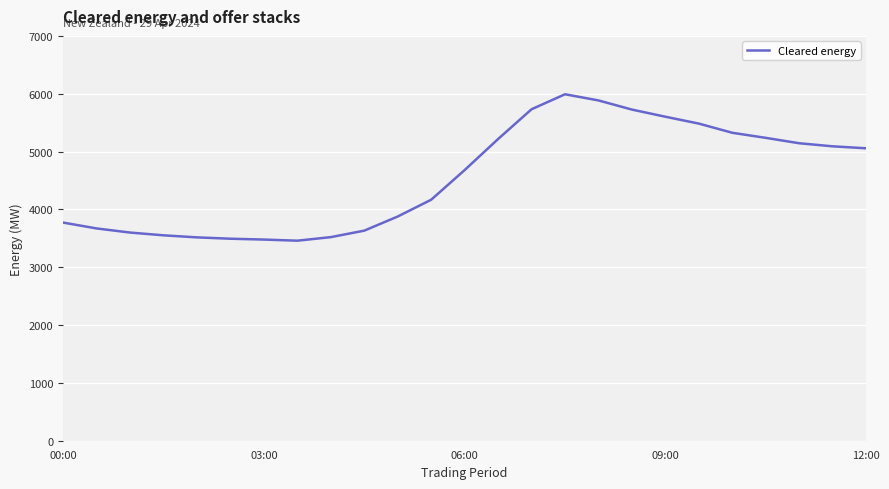

What is the smallest value displayed?

3458.7